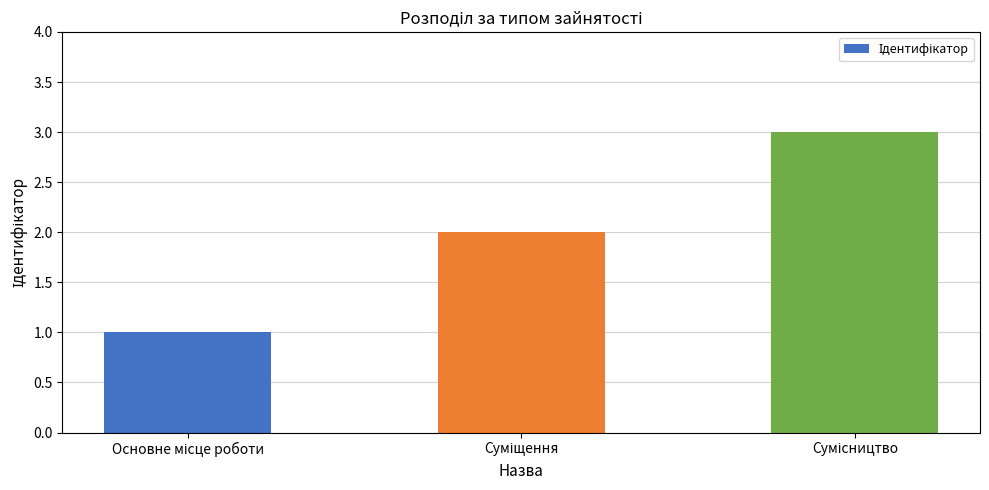

What is the sum of all values?

6